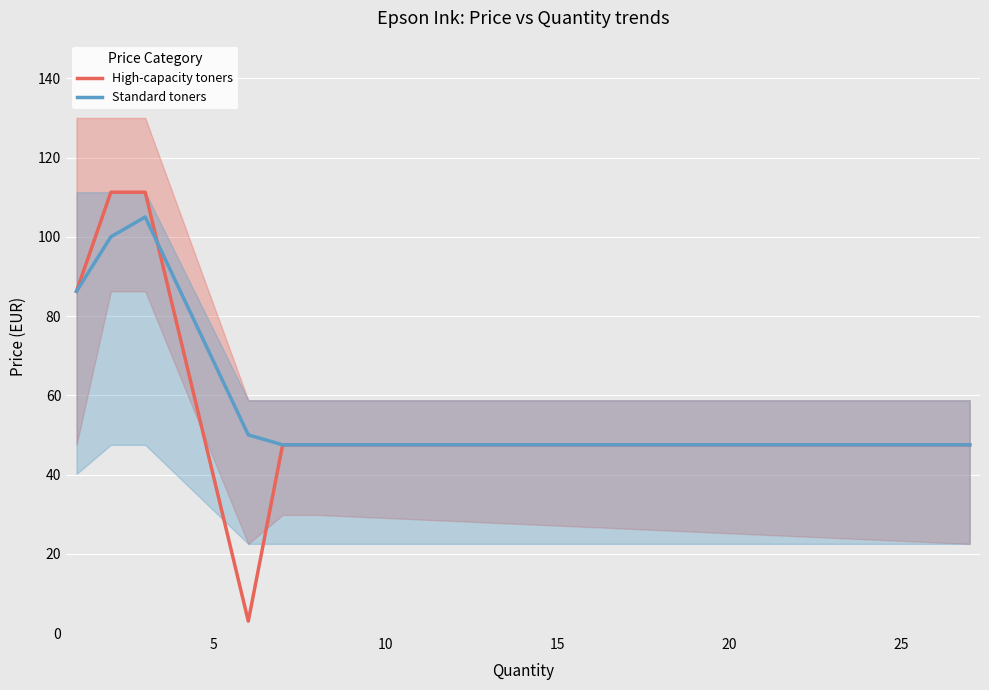

What is the average value of the Standard toners series?

69.1